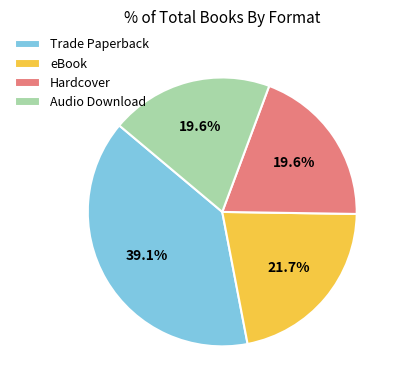

What percentage is the Trade Paperback slice, to the nearest percent?

39%